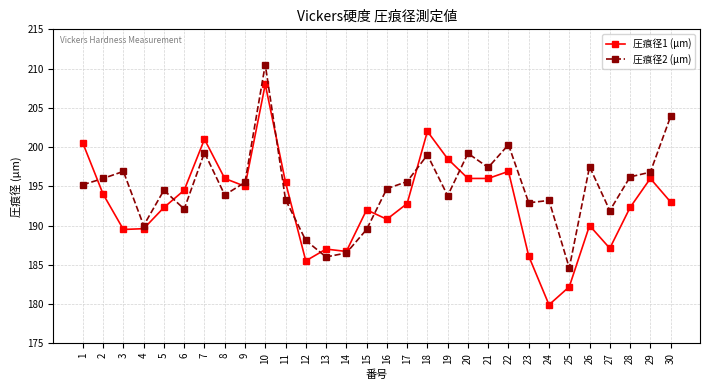

What is the sum of the 圧痕径2 (μm) values at 4 and 16?

384.7